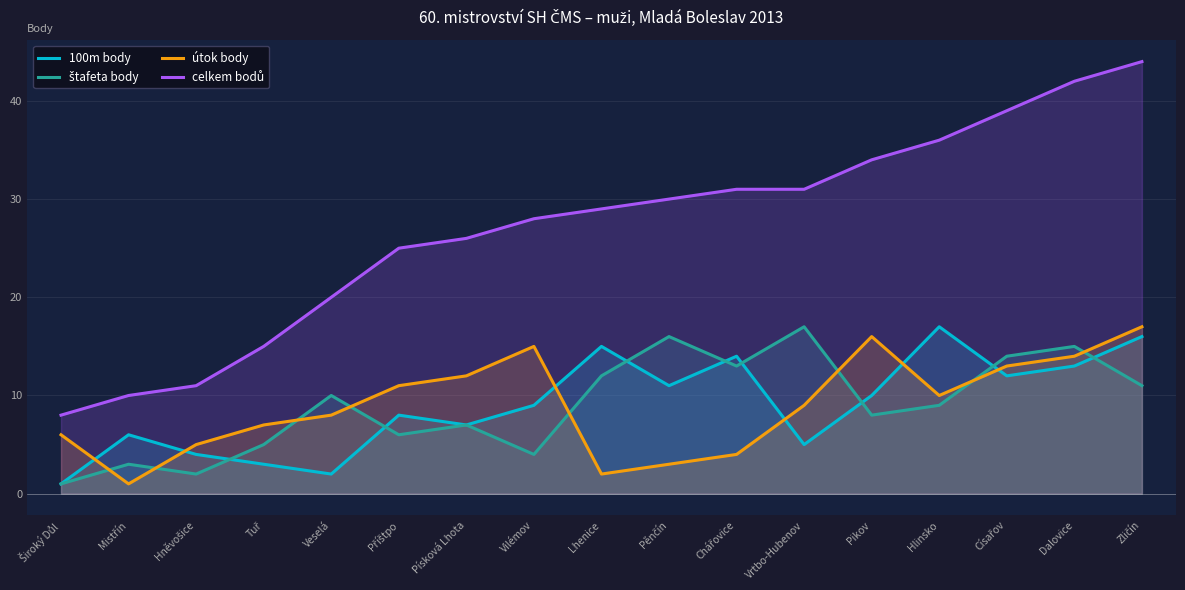

True or false: 100m body and celkem bodů cross at least once.

False